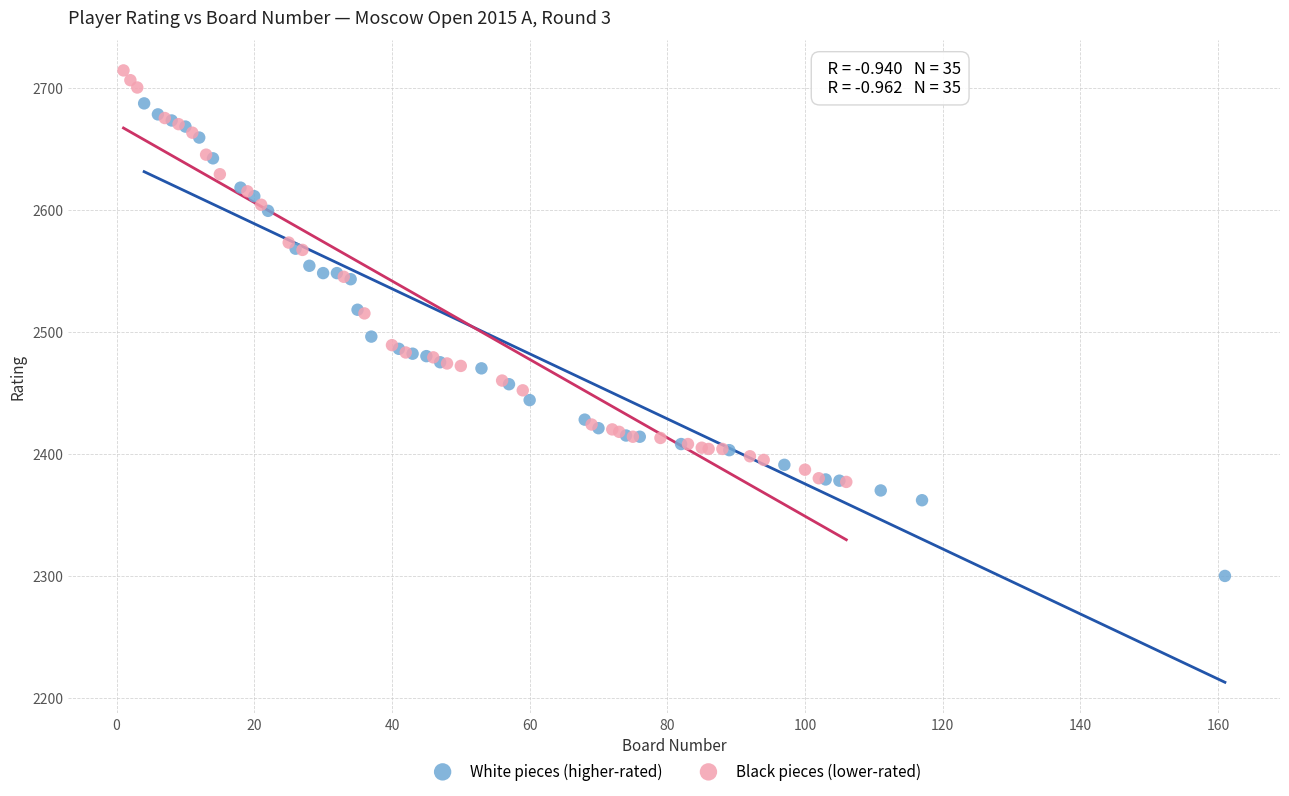

What are all the series names shown in the legend?

White pieces (higher-rated), Black pieces (lower-rated)